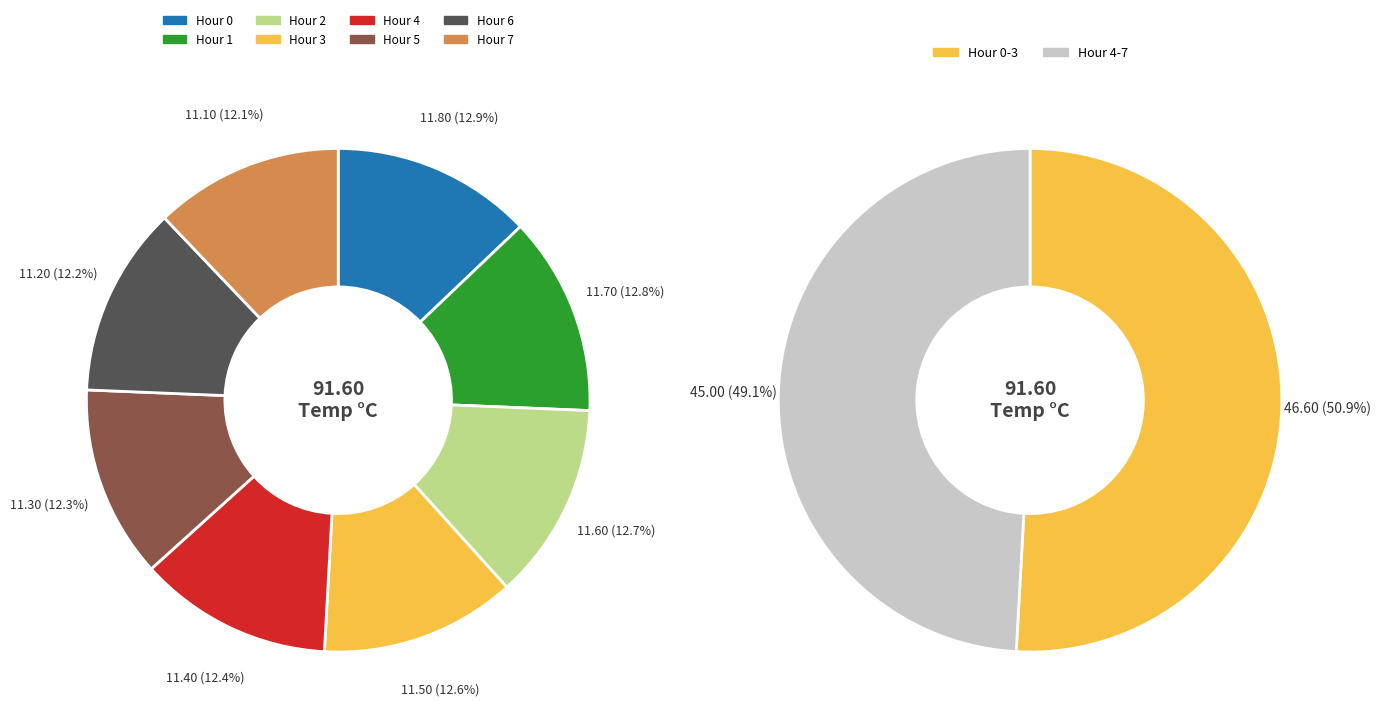

To the nearest percent, what is the average slice percentage?

12%